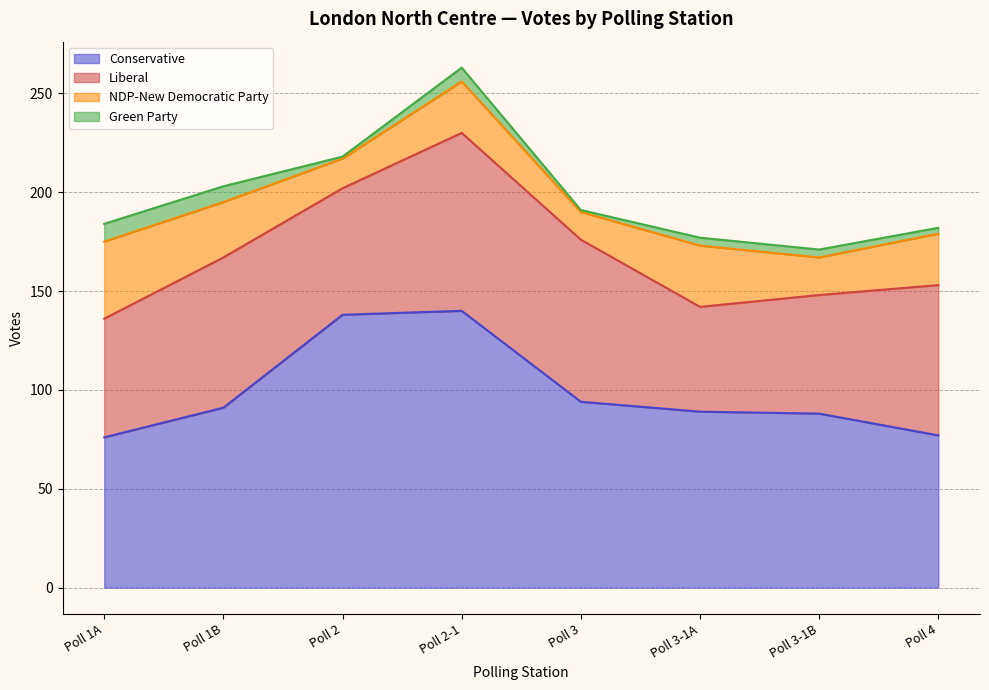

At which category does Green Party reach its first local peak?

Poll 2-1